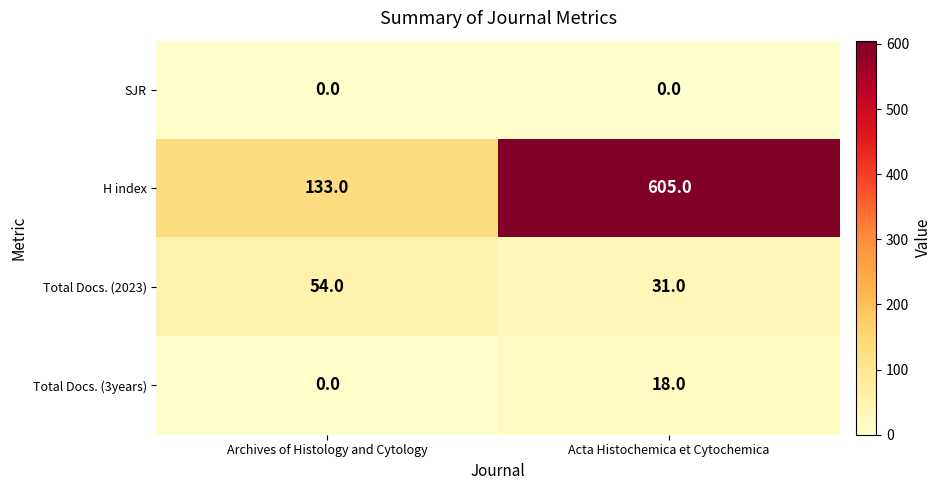

Is it true that H index equals 65 at Archives of Histology and Cytology?

False